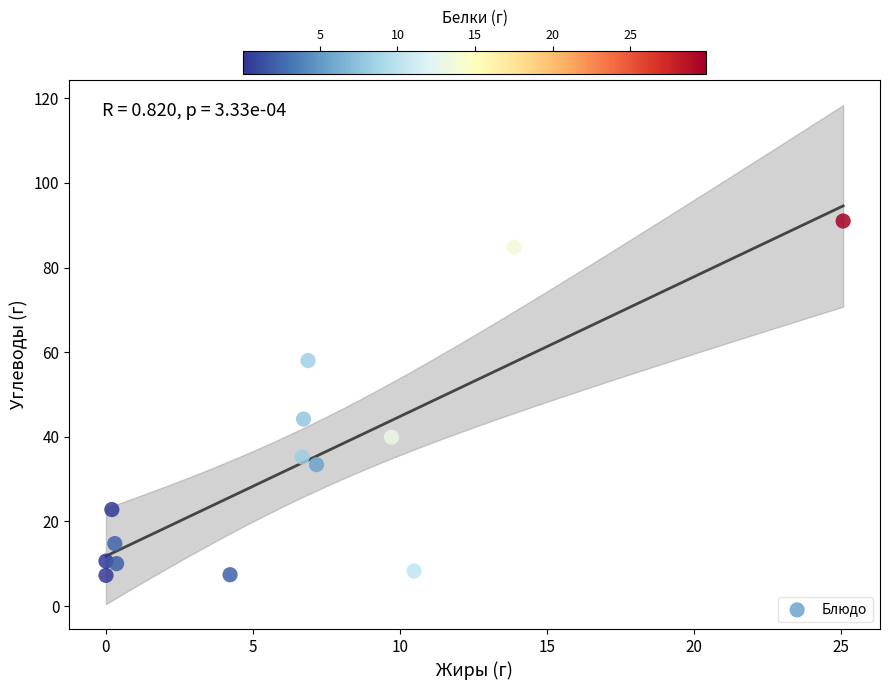

What Y value in the scatter plot is closest to 49?

44.2